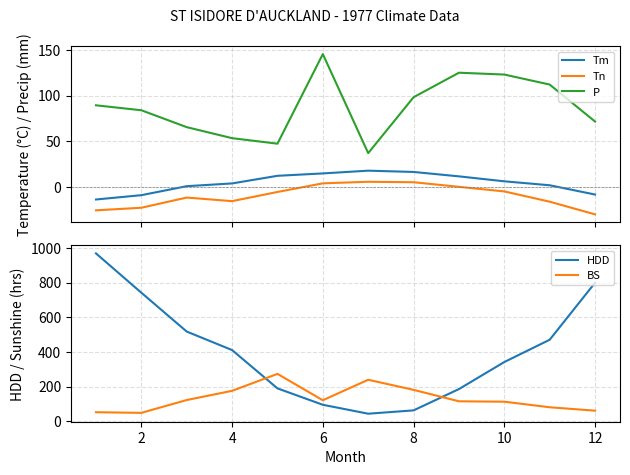

True or false: P and Tm cross at least once.

False